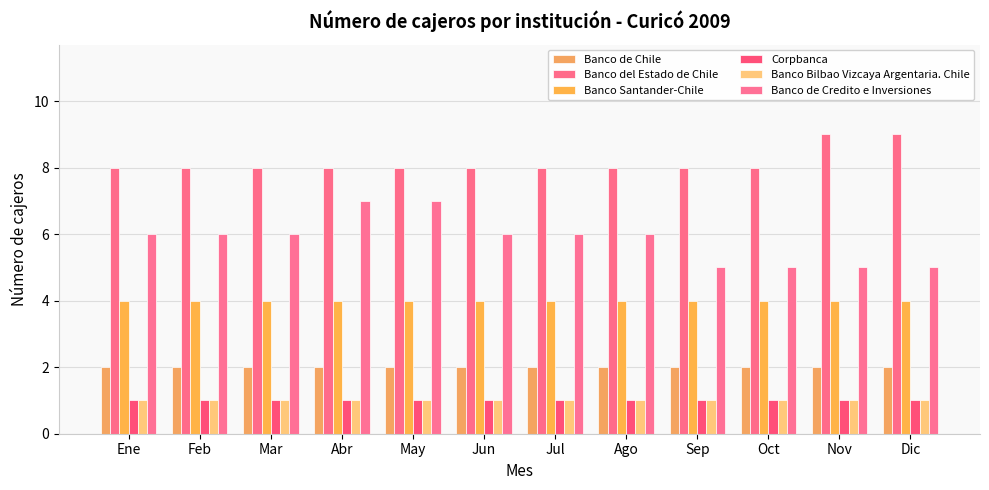

True or false: Banco de Chile has a value of 0 at Abr.

False